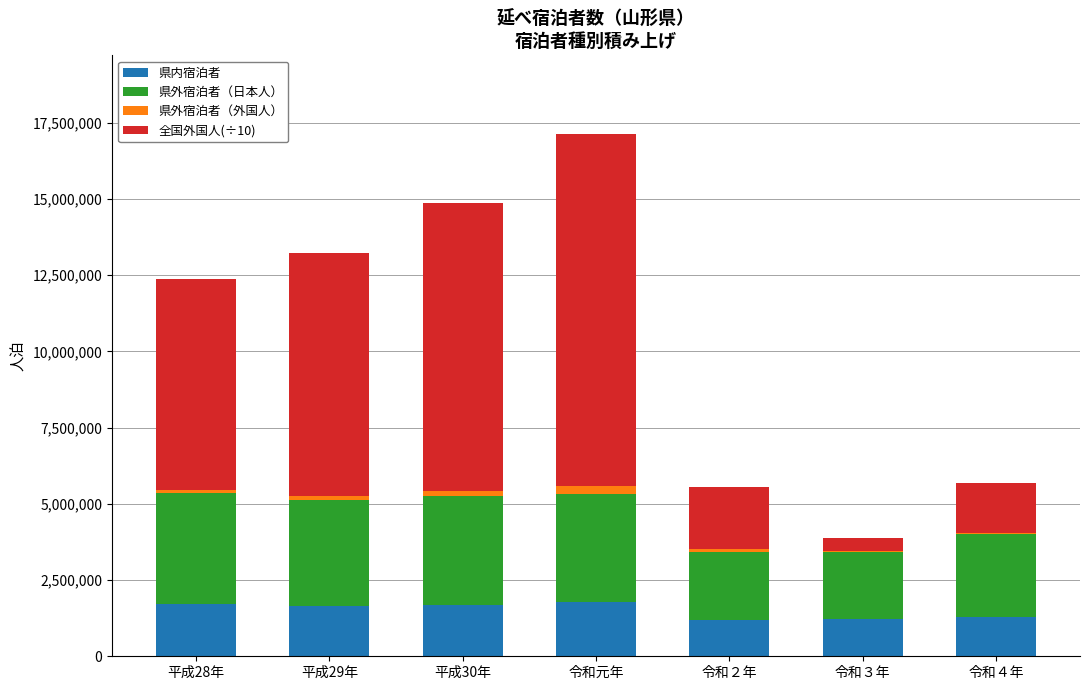

List the labels in order of 県外宿泊者（外国人） value, largest first.

令和元年, 平成30年, 平成29年, 平成28年, 令和２年, 令和４年, 令和３年